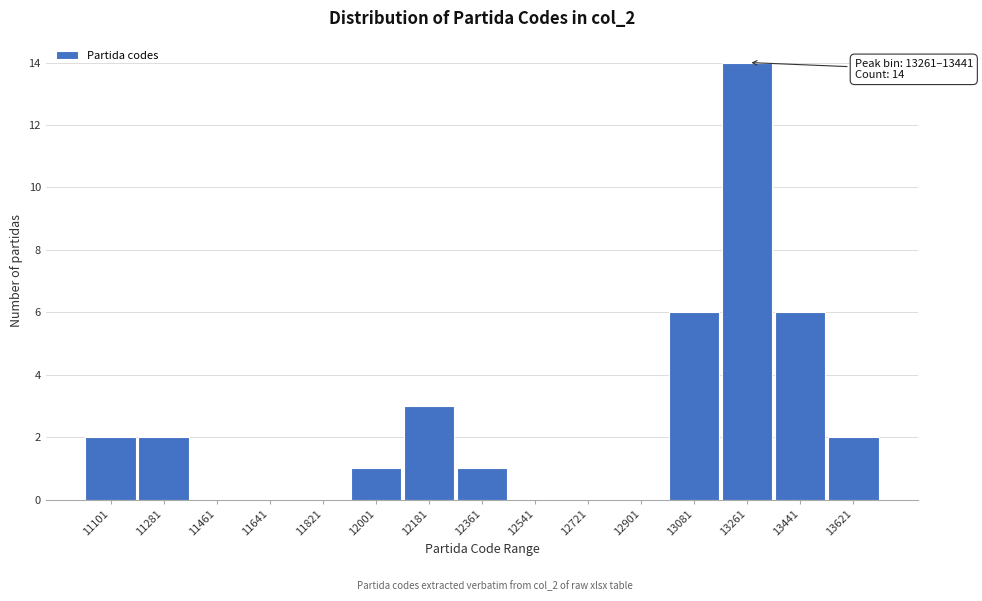

Reading left to right, what are all the values shown in this chart?

11101=2	11281=2	11461=0	11641=0	11821=0	12001=1	12181=3	12361=1	12541=0	12721=0	12901=0	13081=6	13261=14	13441=6	13621=2